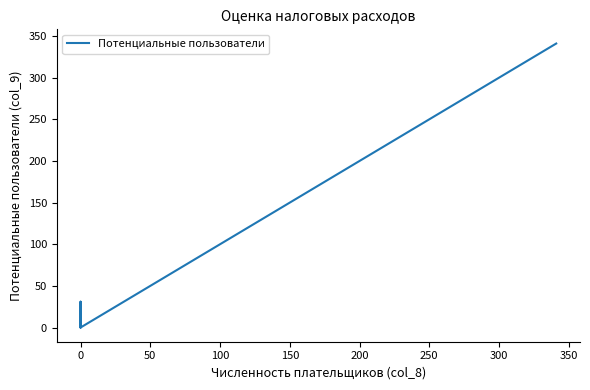

What is the label of the 2nd point from the right?

300